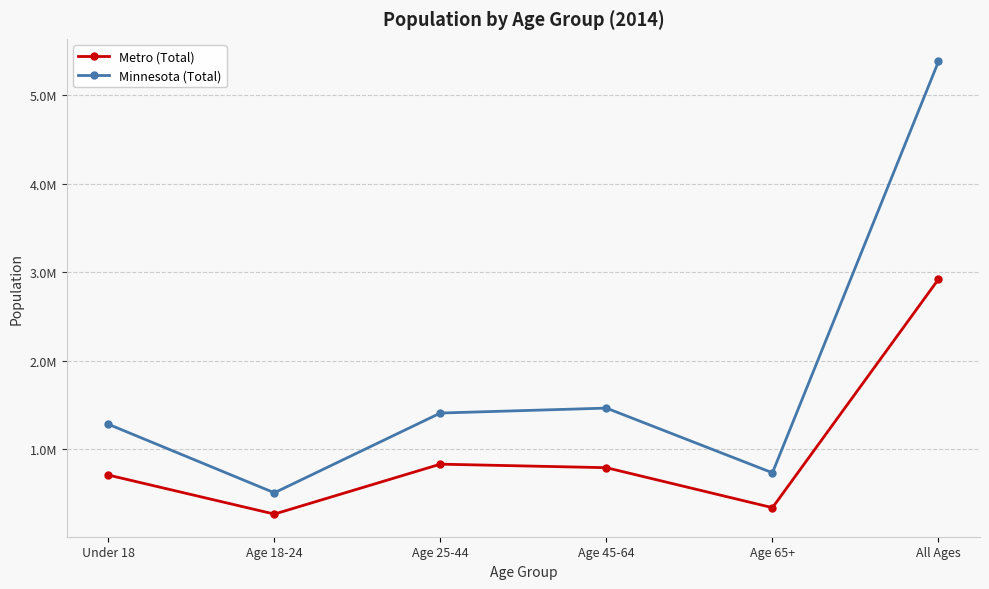

What are all the series names shown in the legend?

Metro (Total), Minnesota (Total)